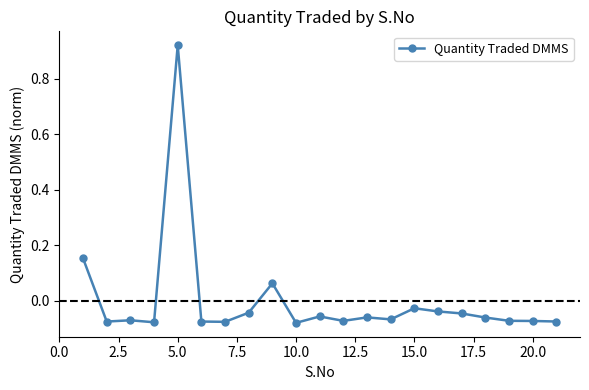

How many data points are less than 0?

18